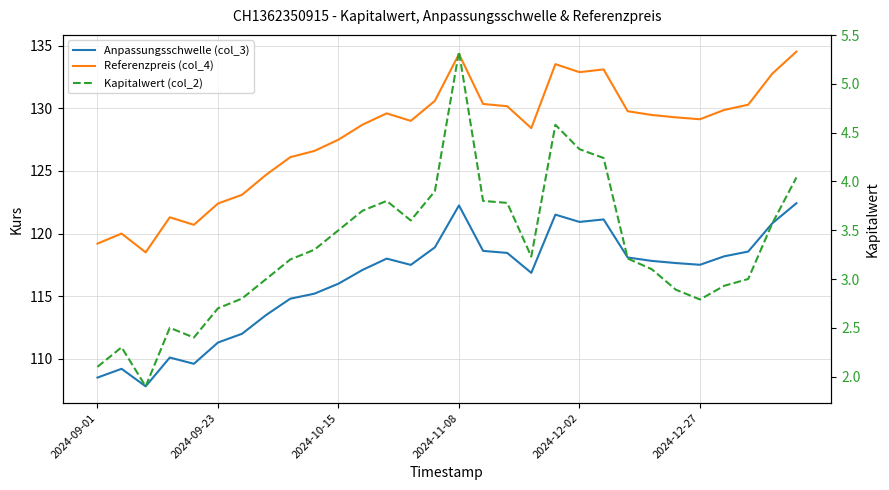

What is the value of the Anpassungsschwelle (col_3) point at the 10th from the left?

115.2